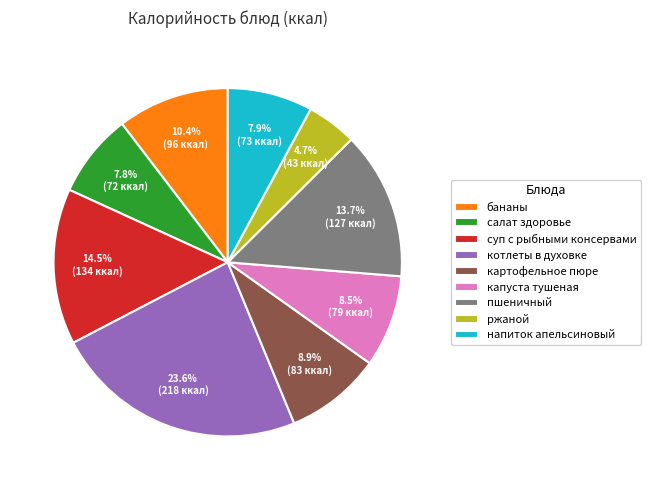

Which slice is the smallest?

ржаной